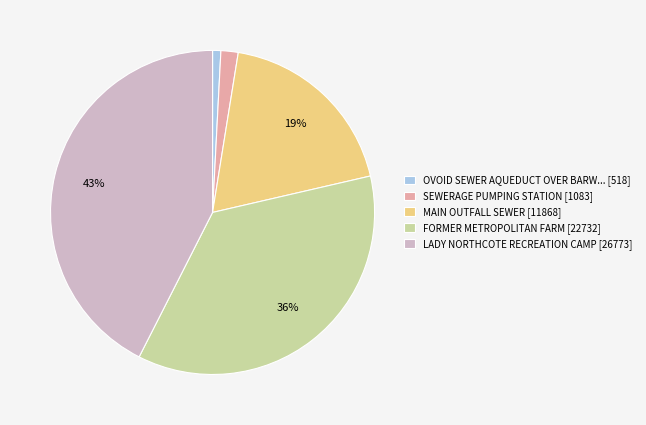

Do OVOID SEWER AQUEDUCT OVER BARW... [518] and LADY NORTHCOTE RECREATION CAMP [26773] together represent more than half of the pie?

No